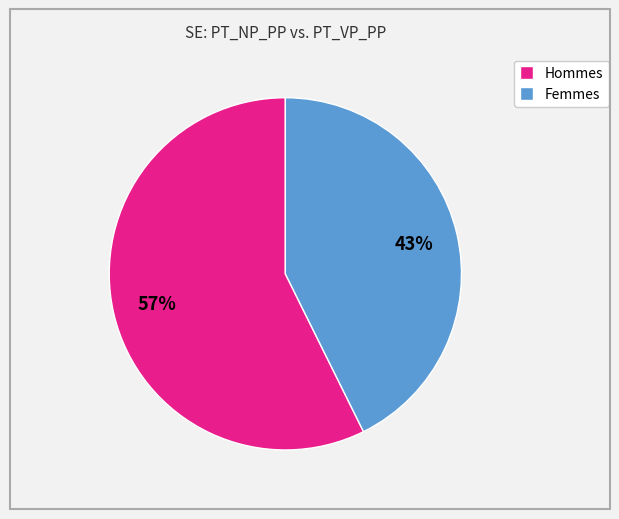

How many slices are in this pie chart?

2